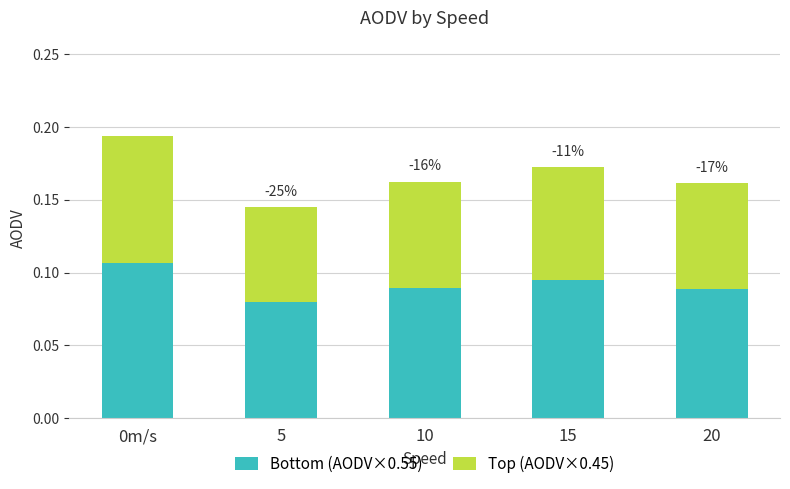

The value of Bottom (AODV×0.55) at 10 is 0.0. True or false?

False